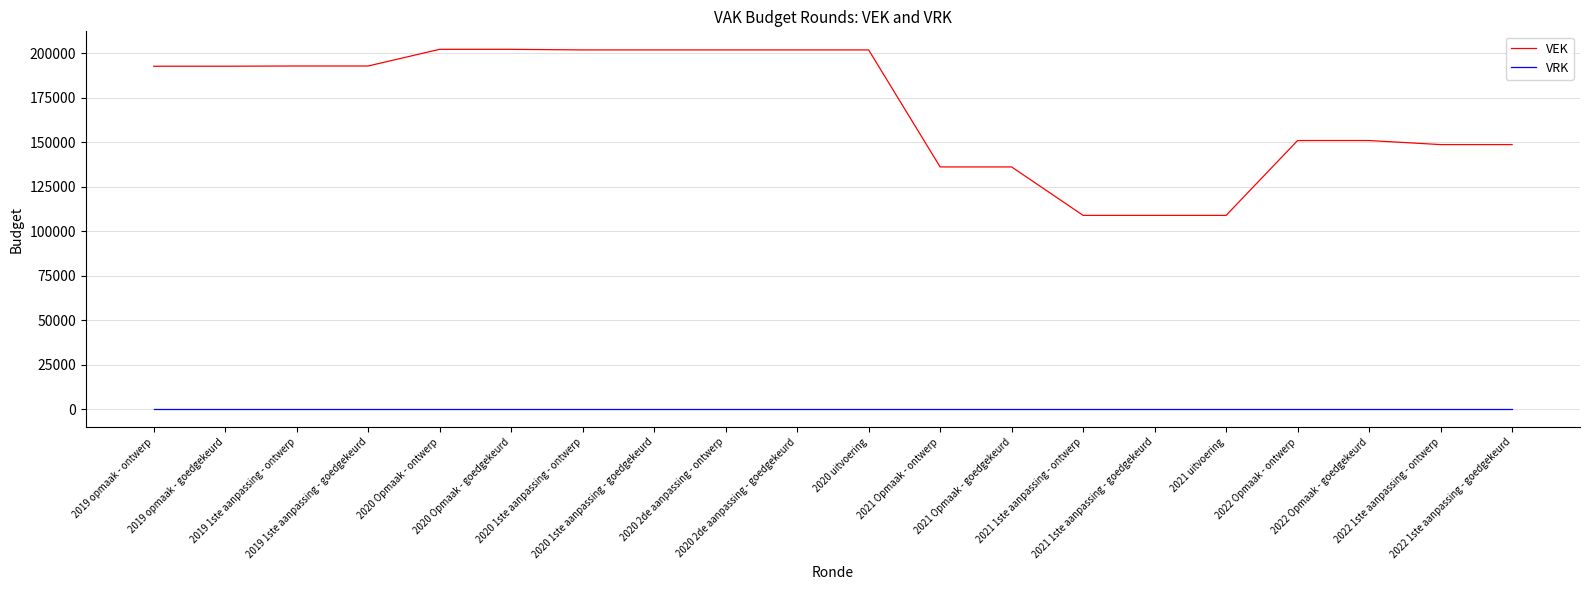

What is the total value across all series at 2020 1ste aanpassing - ontwerp?

201798